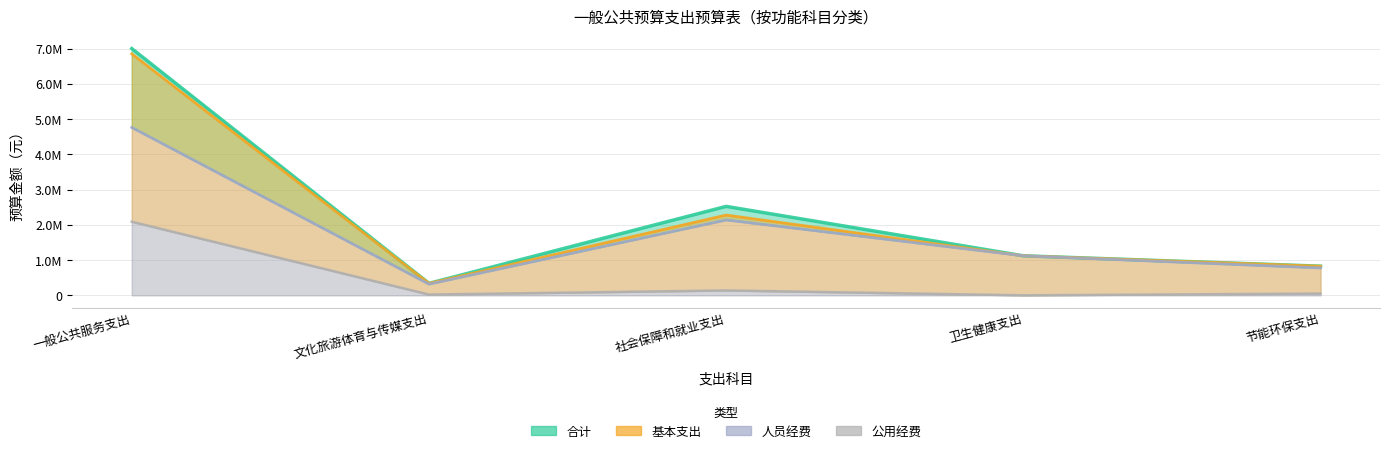

True or false: 基本支出 has a value of 826688.2 at 节能环保支出.

True